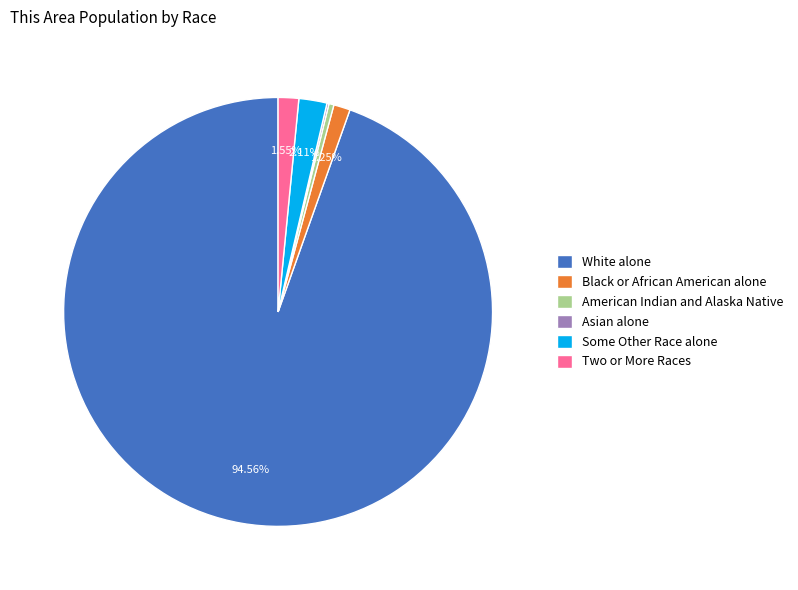

Is there any slice that represents more than half of the pie?

Yes